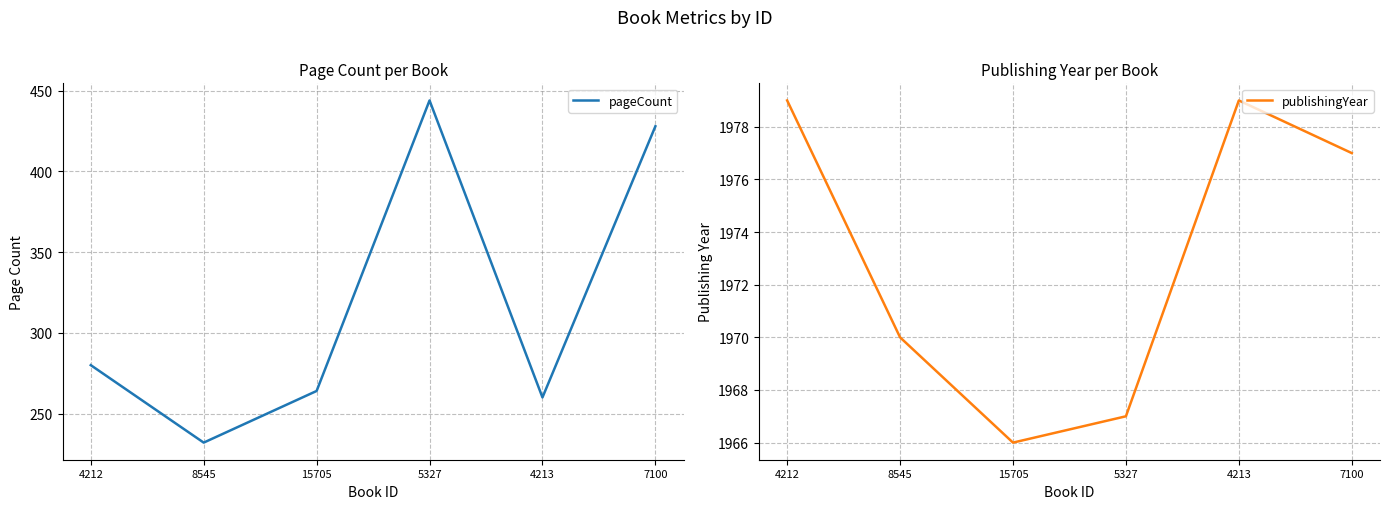

At which category does publishingYear reach its first local valley?

15705